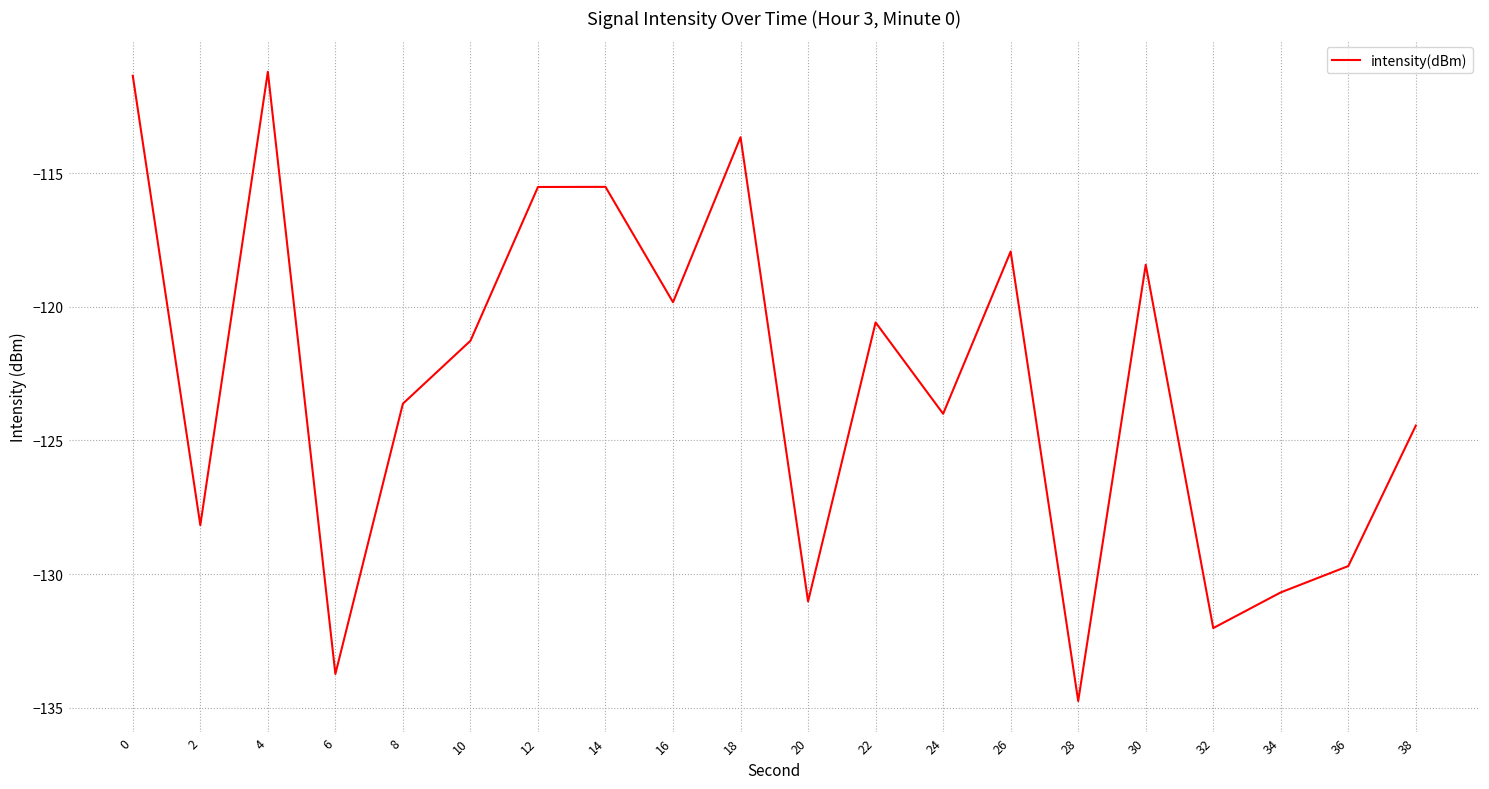

Reading left to right, transcribe all the data shown in this chart.

0=-111.4	2=-128.2	4=-111.2	6=-133.7	8=-123.6	10=-121.3	12=-115.5	14=-115.5	16=-119.8	18=-113.7	20=-131.0	22=-120.6	24=-124.0	26=-117.9	28=-134.8	30=-118.4	32=-132.0	34=-130.7	36=-129.7	38=-124.4